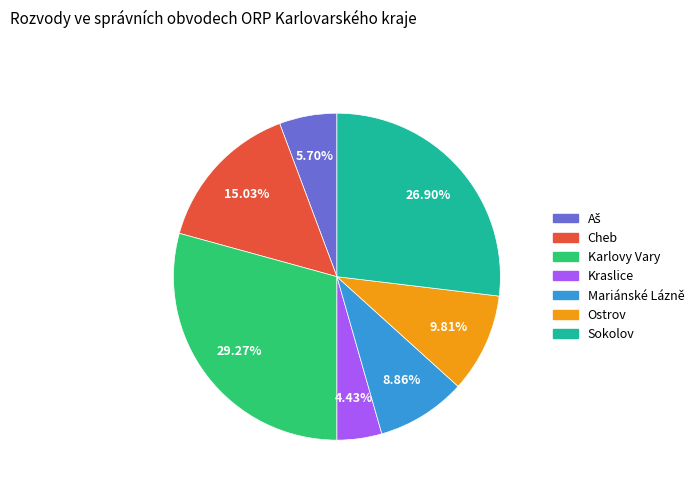

The Ostrov slice represents 10% of the pie. True or false?

True